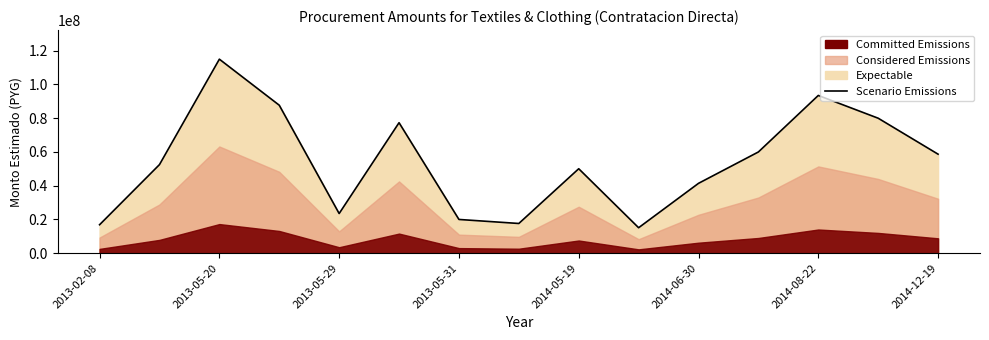

How many points are higher than both their immediate neighbors (excluding endpoints)?

4